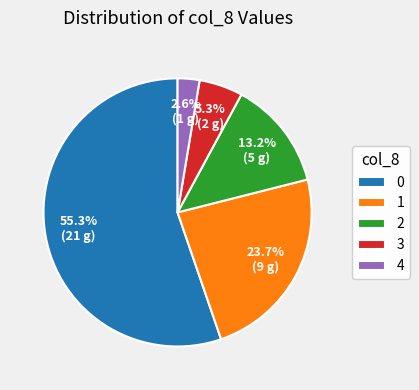

Is the sum of 4 and 1 greater than half?

No